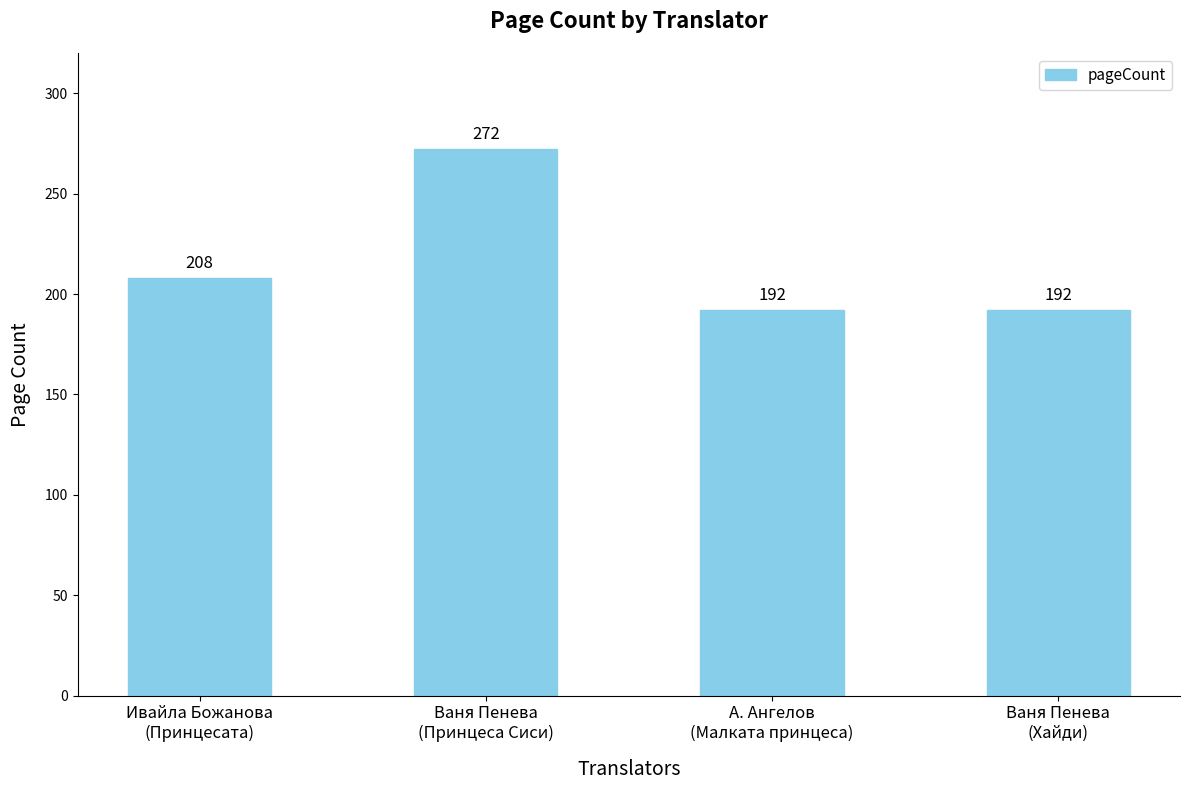

Reading right to left, extract all data points from this chart.

Ваня Пенева
(Хайди)=192	А. Ангелов
(Малката принцеса)=192	Ваня Пенева
(Принцеса Сиси)=272	Ивайла Божанова
(Принцесата)=208